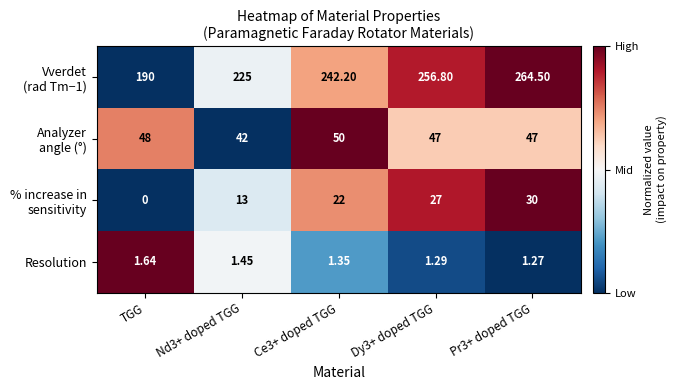

At how many categories does at least one series exceed 0?

5